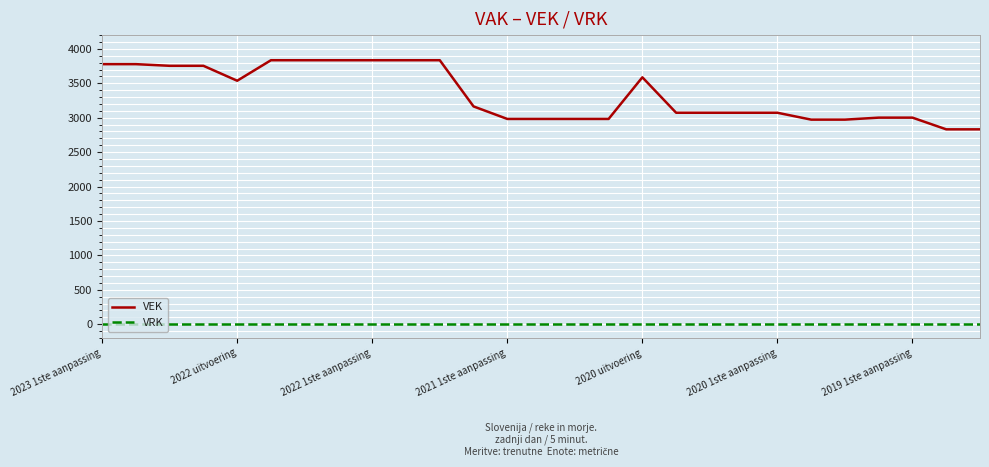

Which series has the largest range (max minus min)?

VEK